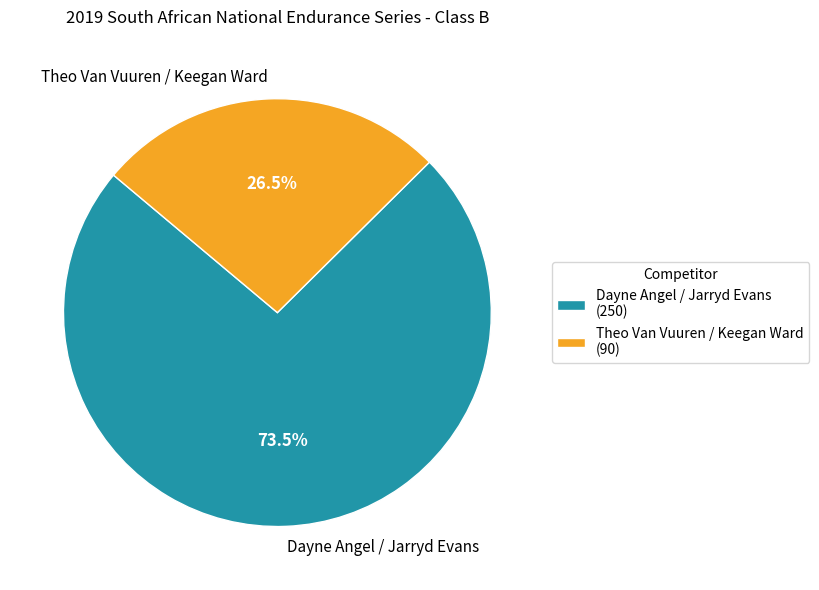

Count the number of slices in the pie.

2